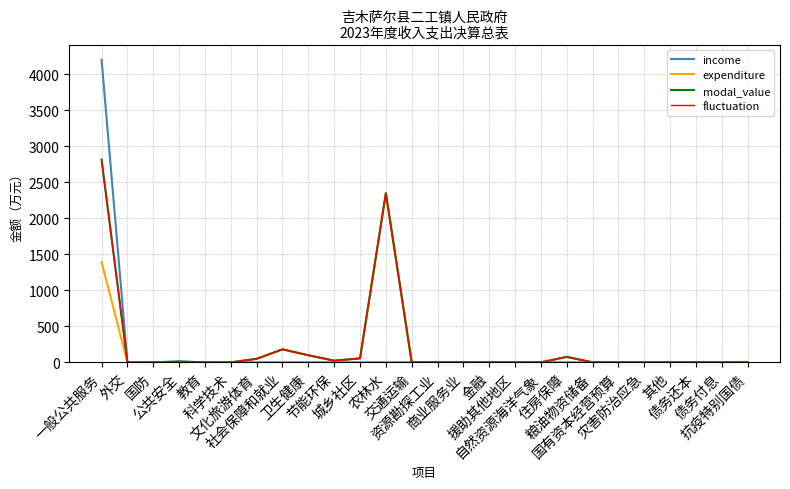

Reading left to right, transcribe all the data shown in this chart.

income: 一般公共服务=4201.6	外交=0.0	国防=0.0	公共安全=10.9	教育=0.0	科学技术=0.0	文化旅游体育=0.0	社会保障和就业=0.0	卫生健康=0.0	节能环保=0.0	城乡社区=0.0	农林水=0.0	交通运输=0.0	资源勘探工业=0.0	商业服务业=0.0	金融=0.0	援助其他地区=0.0	自然资源海洋气象=0.0	住房保障=0.0	粮油物资储备=0.0	国有资本经营预算=0.0	灾害防治应急=0.0	其他=0.0	债务还本=0.0	债务付息=0.0	抗疫特别国债=0.0
expenditure: 一般公共服务=1389.6	外交=0.0	国防=0.0	公共安全=0.0	教育=0.0	科学技术=0.0	文化旅游体育=48.3	社会保障和就业=180.3	卫生健康=98.2	节能环保=23.3	城乡社区=54.7	农林水=2348.7	交通运输=0.0	资源勘探工业=0.0	商业服务业=0.0	金融=0.0	援助其他地区=0.0	自然资源海洋气象=0.0	住房保障=75.7	粮油物资储备=0.0	国有资本经营预算=0.0	灾害防治应急=0.0	其他=0.0	债务还本=0.0	债务付息=0.0	抗疫特别国债=0.0
modal_value: 一般公共服务=2812.0	外交=0.0	国防=0.0	公共安全=10.9	教育=0.0	科学技术=0.0	文化旅游体育=48.3	社会保障和就业=180.3	卫生健康=98.2	节能环保=23.3	城乡社区=54.7	农林水=2348.7	交通运输=0.0	资源勘探工业=0.0	商业服务业=0.0	金融=0.0	援助其他地区=0.0	自然资源海洋气象=0.0	住房保障=75.7	粮油物资储备=0.0	国有资本经营预算=0.0	灾害防治应急=0.0	其他=0.0	债务还本=0.0	债务付息=0.0	抗疫特别国债=0.0
fluctuation: 一般公共服务=2812.0	外交=0.0	国防=0.0	公共安全=10.9	教育=0.0	科学技术=0.0	文化旅游体育=48.3	社会保障和就业=180.3	卫生健康=98.2	节能环保=23.3	城乡社区=54.7	农林水=2348.7	交通运输=0.0	资源勘探工业=0.0	商业服务业=0.0	金融=0.0	援助其他地区=0.0	自然资源海洋气象=0.0	住房保障=75.7	粮油物资储备=0.0	国有资本经营预算=0.0	灾害防治应急=0.0	其他=0.0	债务还本=0.0	债务付息=0.0	抗疫特别国债=0.0